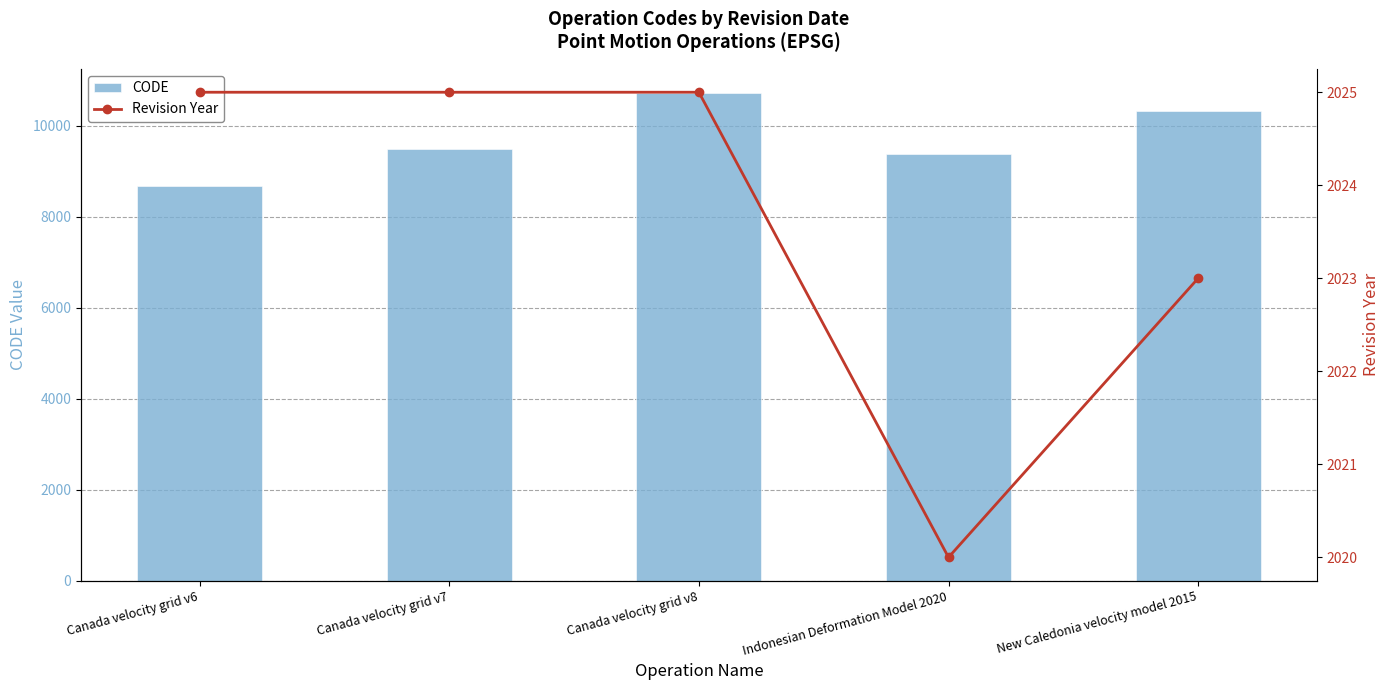

Reading left to right, what are all the values shown in this chart?

CODE: 8676	9483	10707	9375	10323
Revision Year: 2025	2025	2025	2020	2023